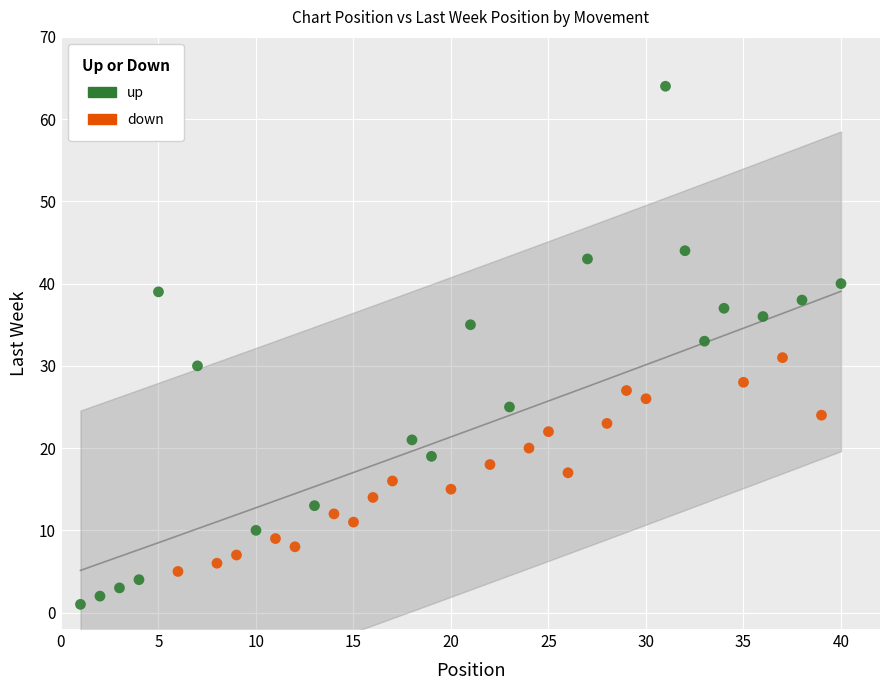

What are all the series names shown in the legend?

up, down